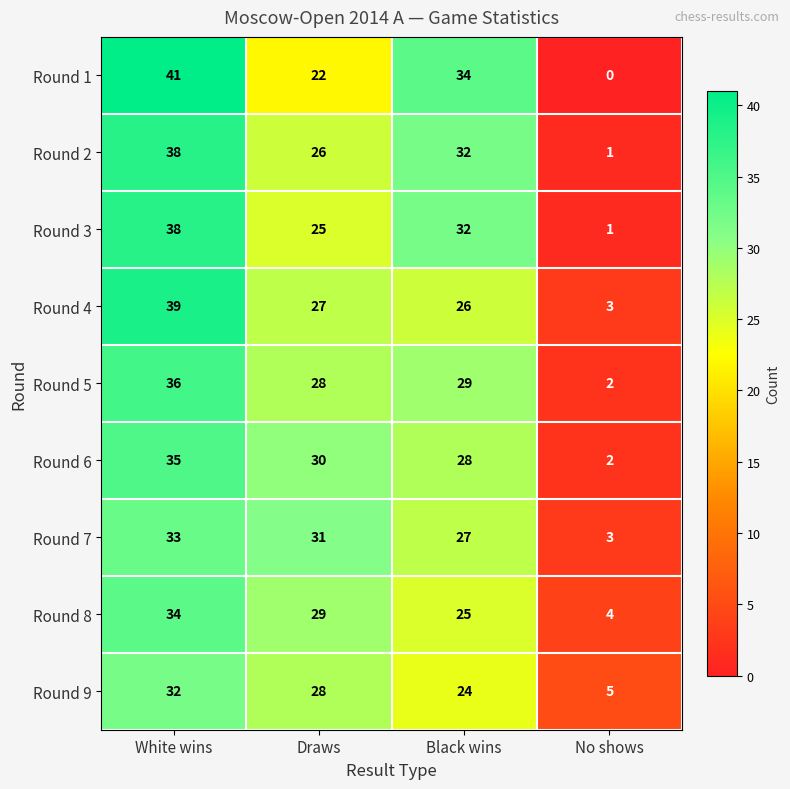

How many series are shown in this chart?

9